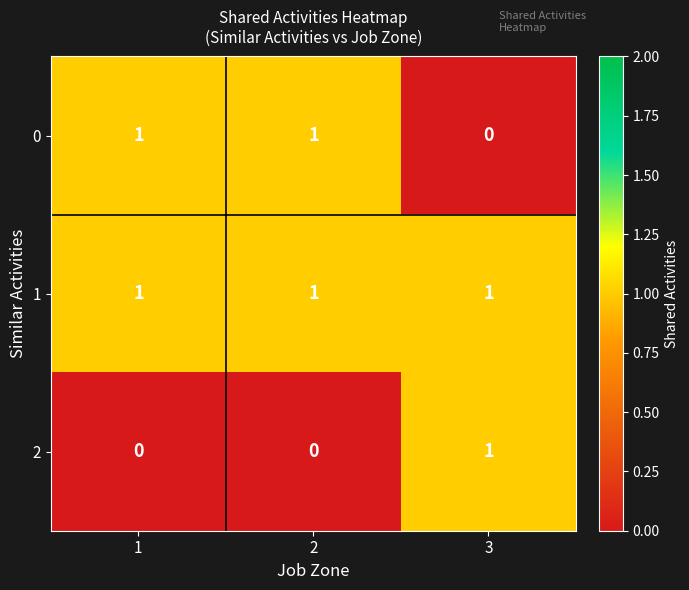

List the series in order of their overall mean, lowest first.

2, 0, 1